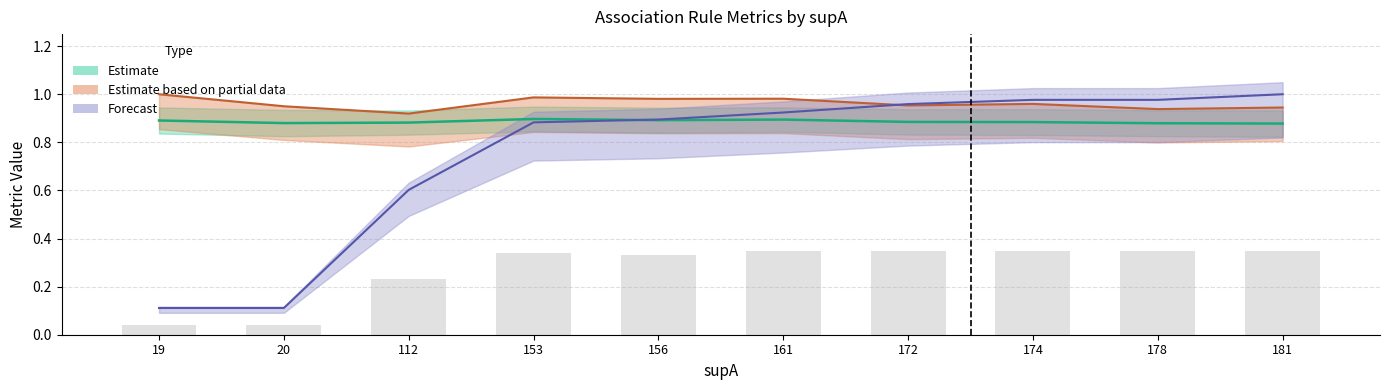

Is it true that supAB_r (center) equals 0.4 at 156?

False